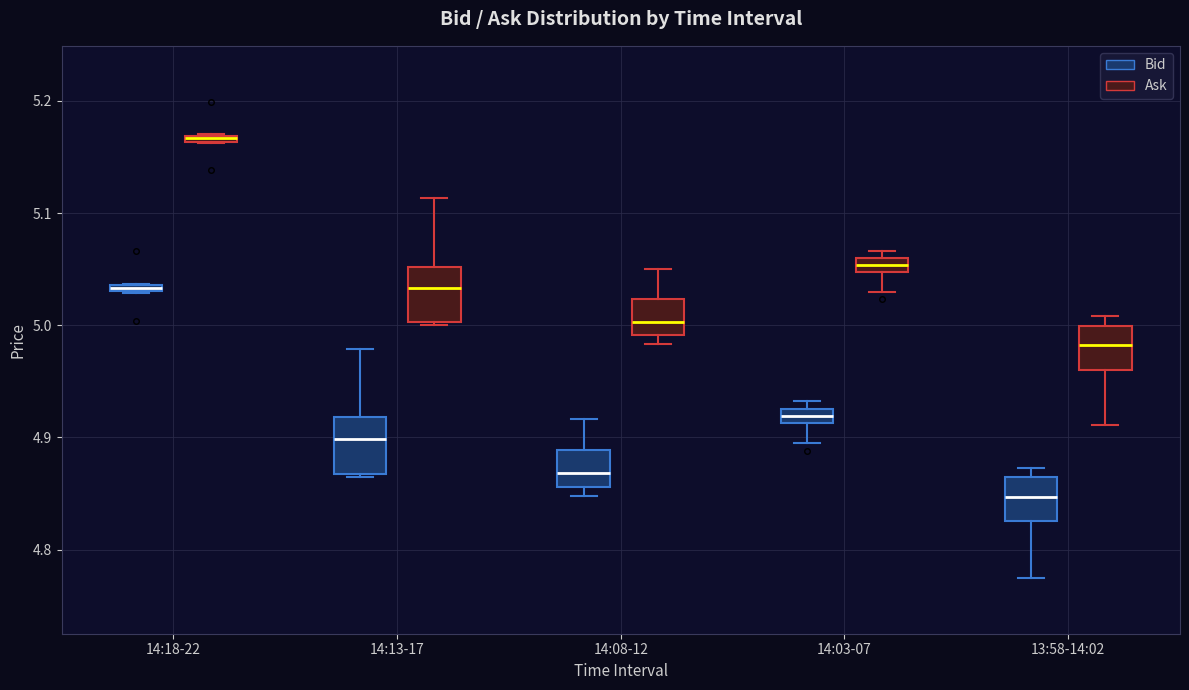

Where does the median line of the box for 13:58-14:02 (Ask) sit on the y-axis? The values are not printed on the chart, so give them approximately, as read against the axis.

4.98